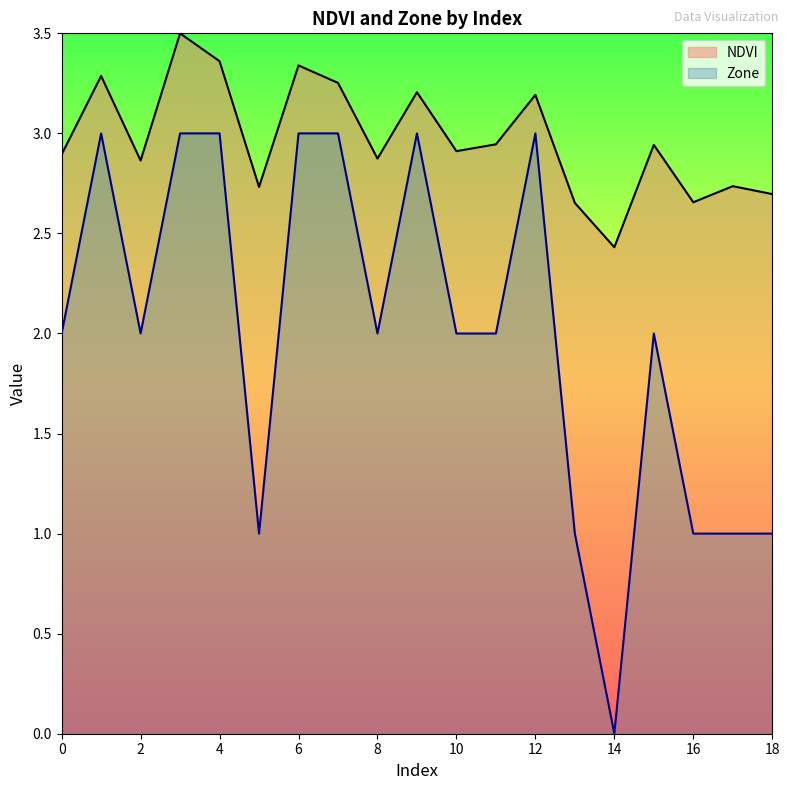

How many interior local valleys does the NDVI series have?

6